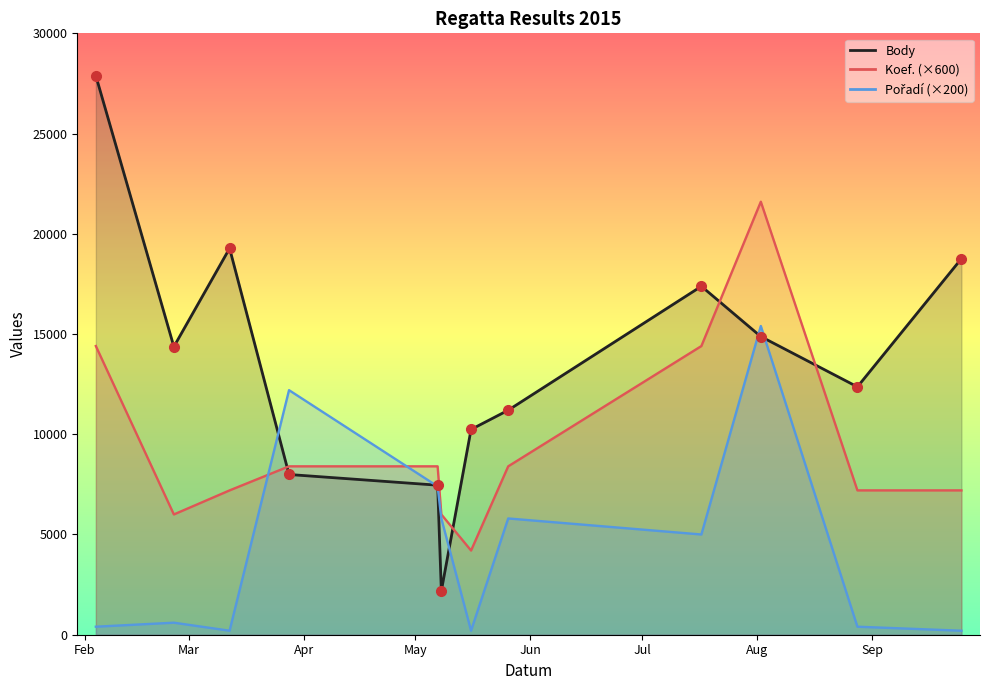

True or false: Pořadí has a value of 70 at 2015-03-12.

False